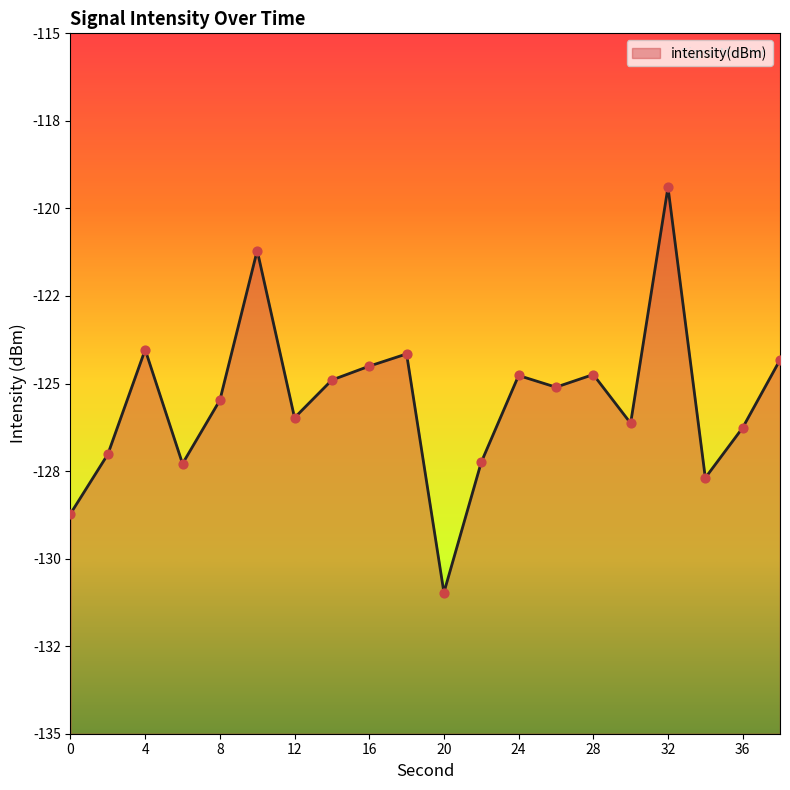

Between 32 and 10, which is larger?

32